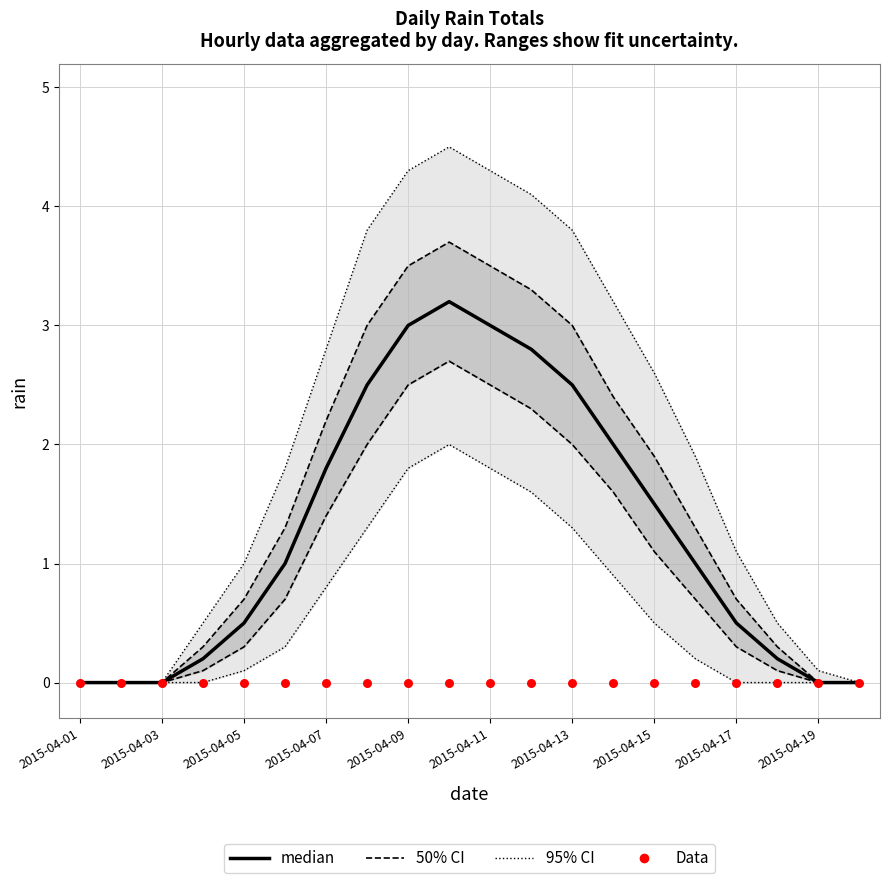

Is the value of Data at 13 greater than the value of 50% CI at 16?

No